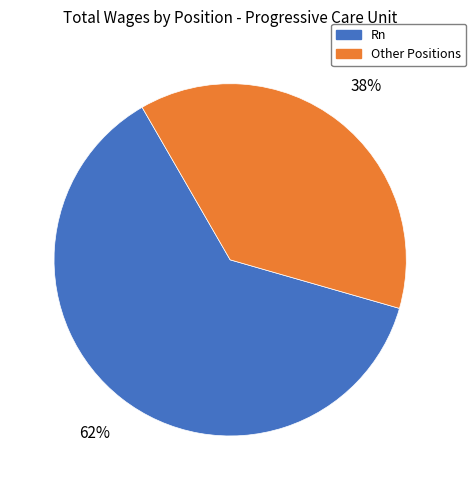

The Rn slice represents 62% of the pie. True or false?

True